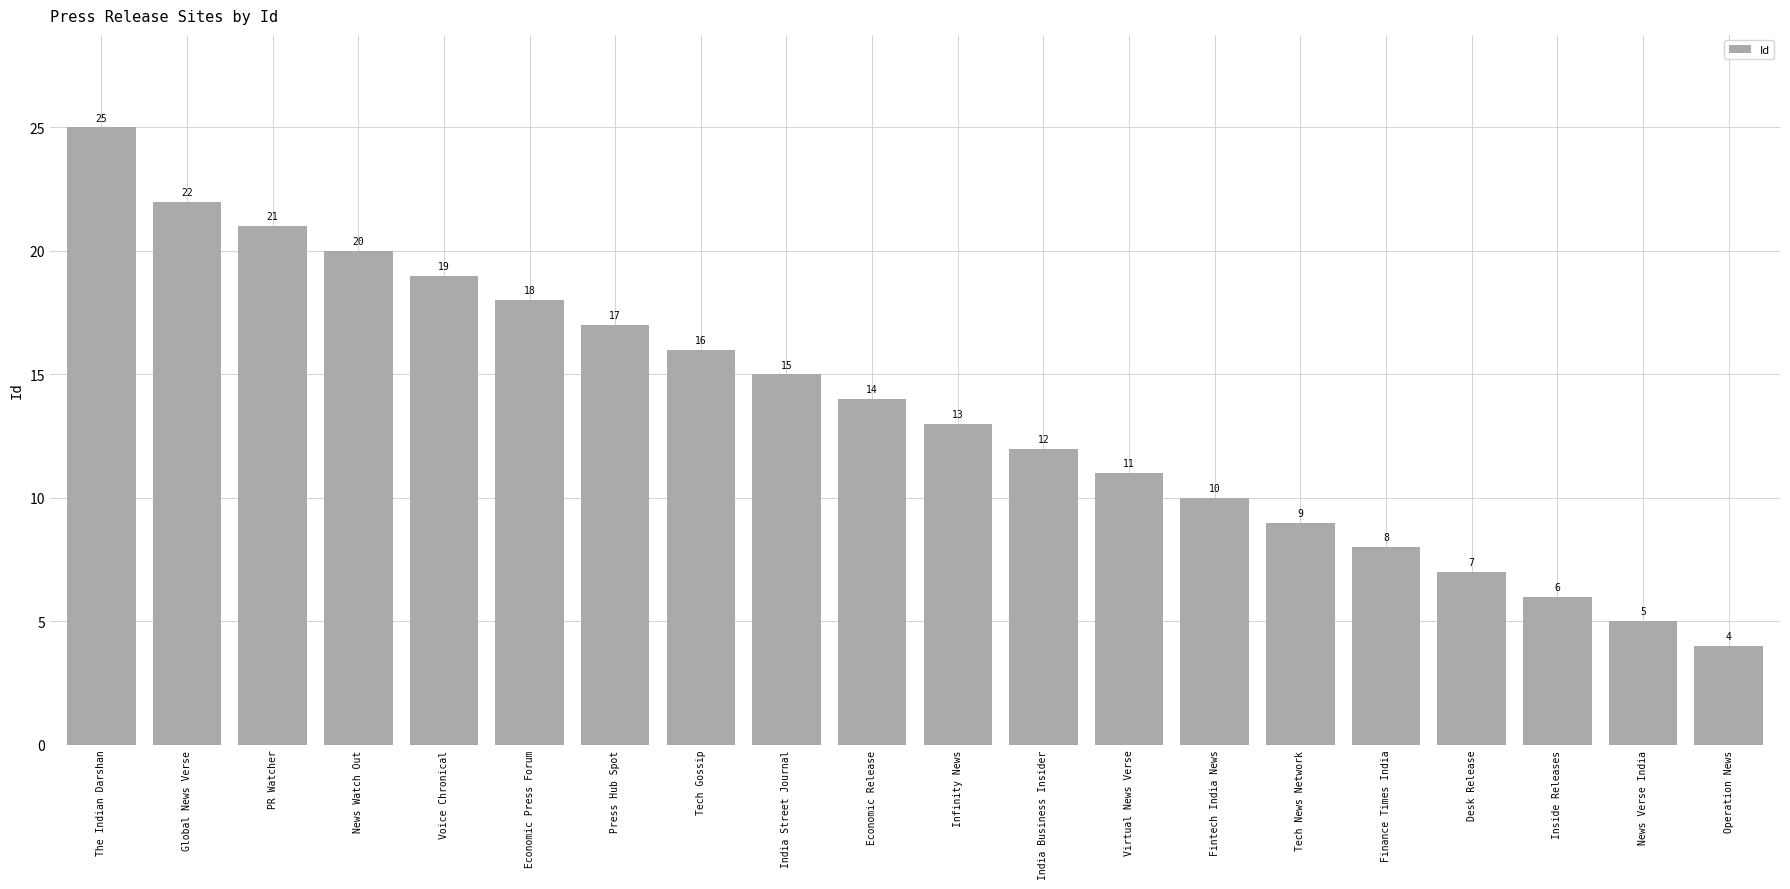

How many bars are there in total?

20